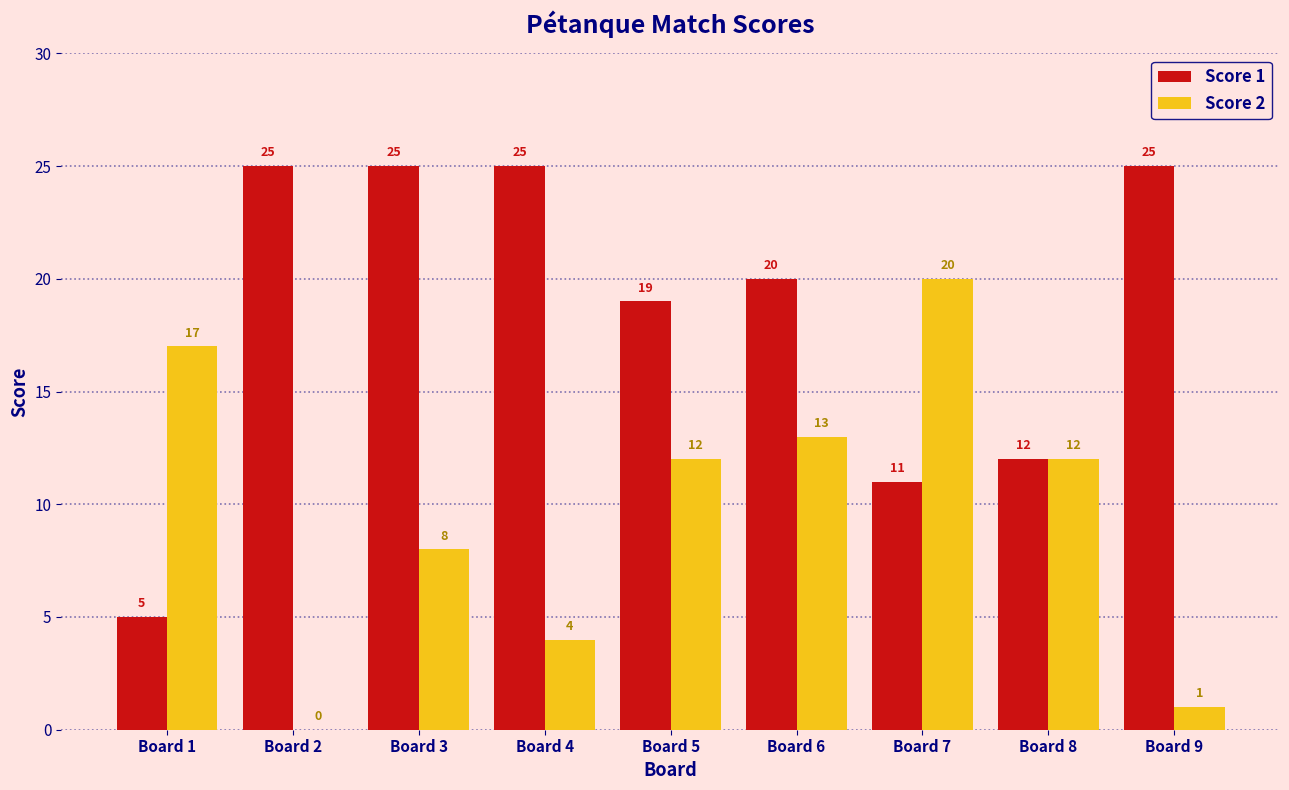

How many positive values does the Score 2 series have?

8